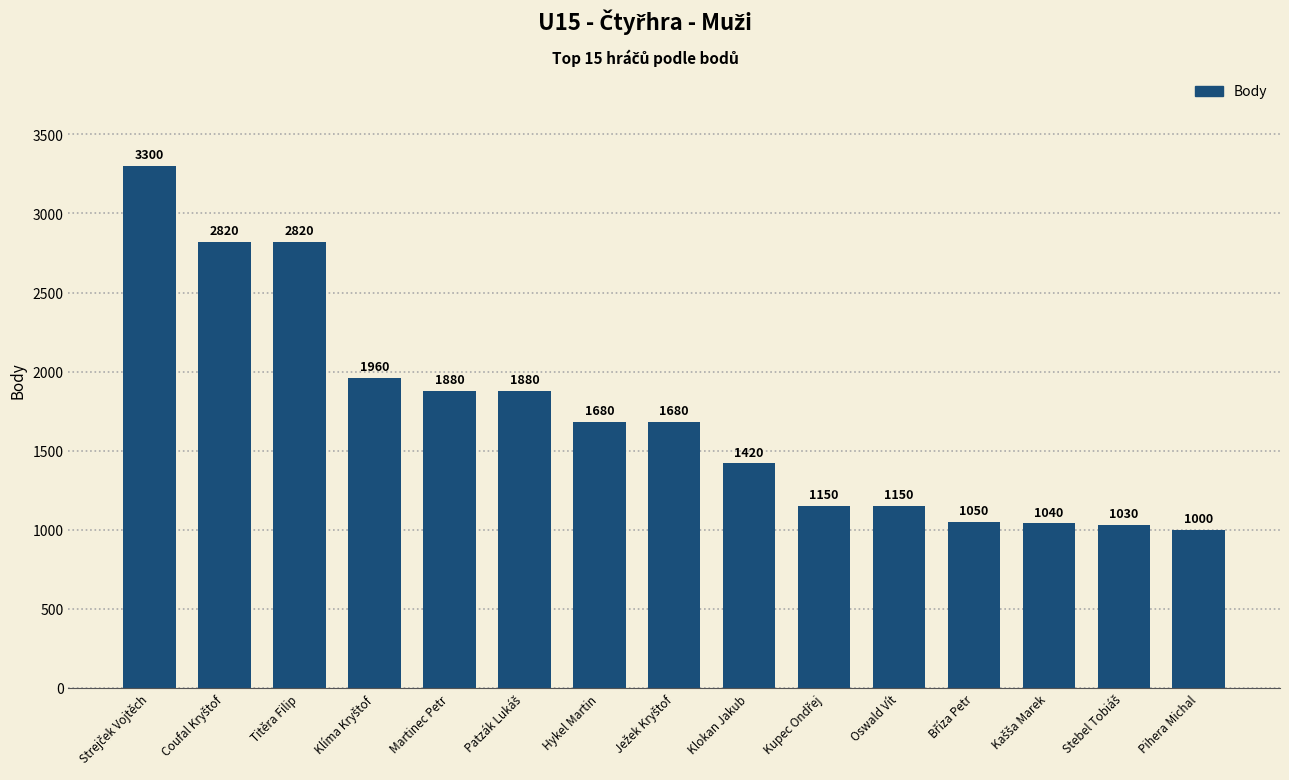

Are the bars grouped side by side (vs. stacked)?

No